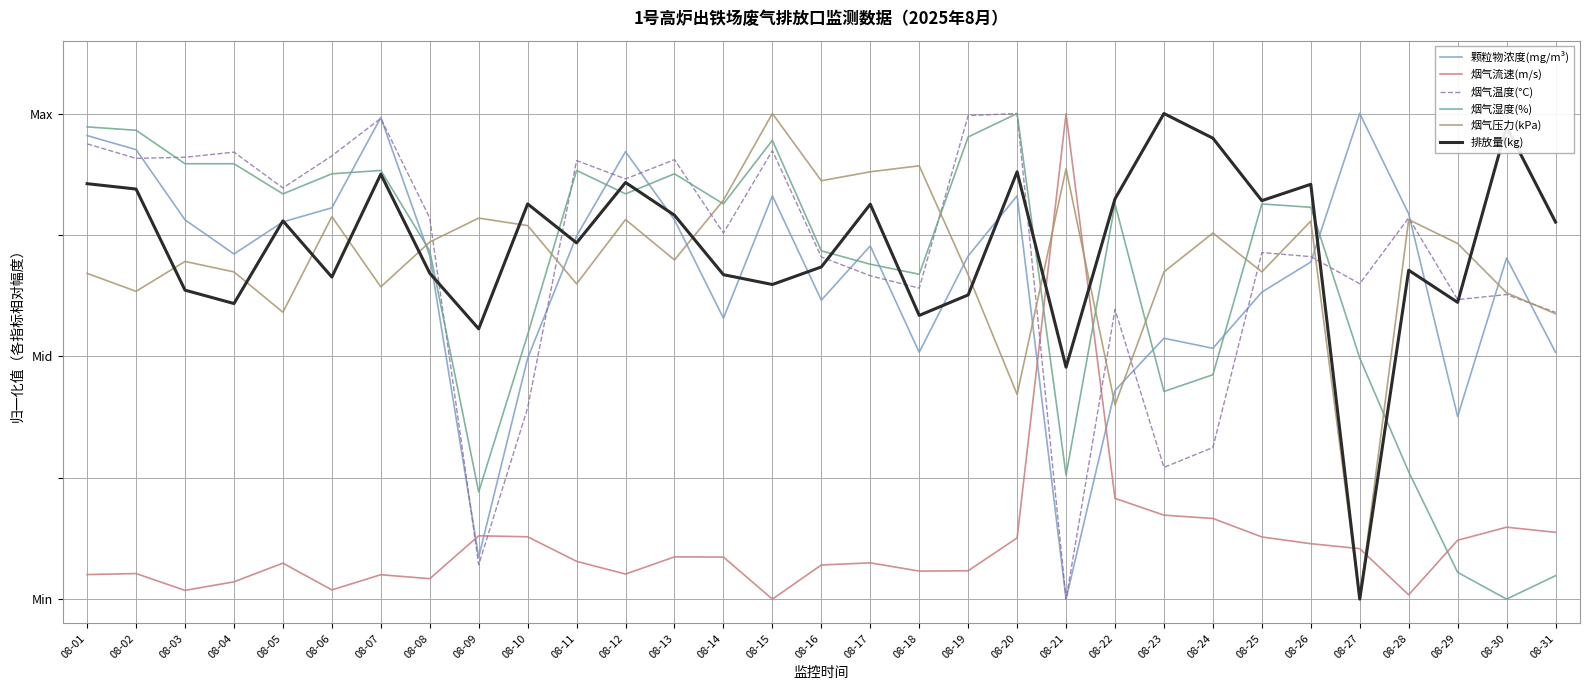

What is the difference between the highest and lowest values at 08-18?

0.8